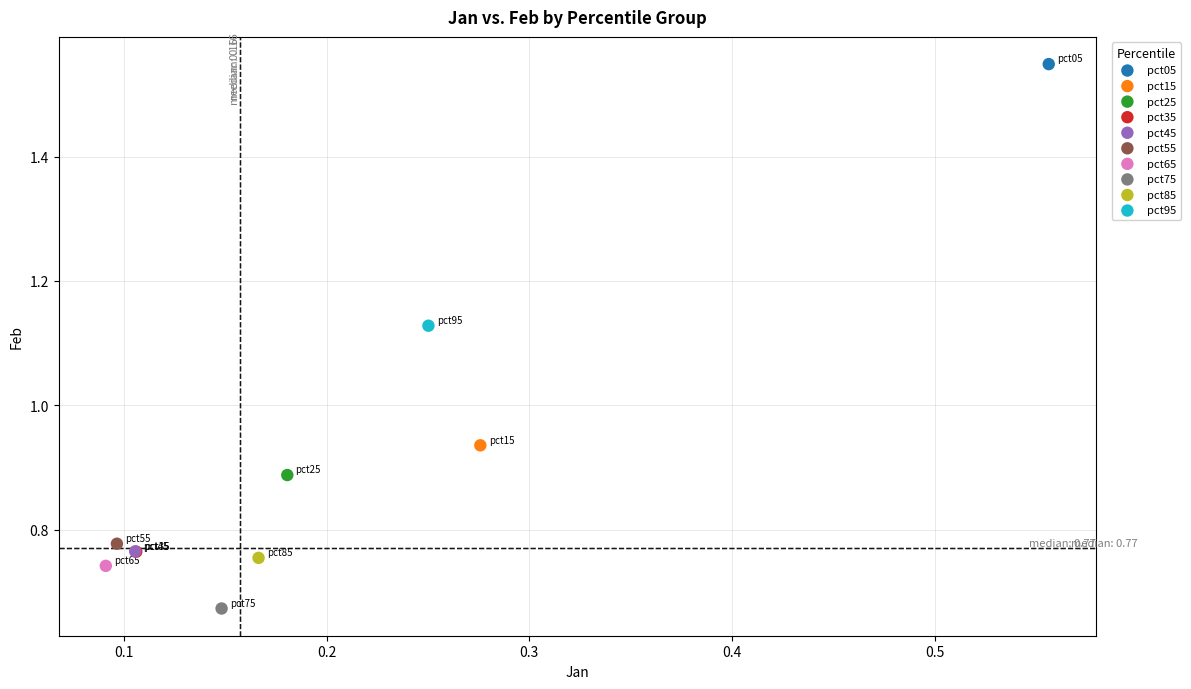

What are all the series names shown in the legend?

pct05, pct15, pct25, pct35, pct45, pct55, pct65, pct75, pct85, pct95